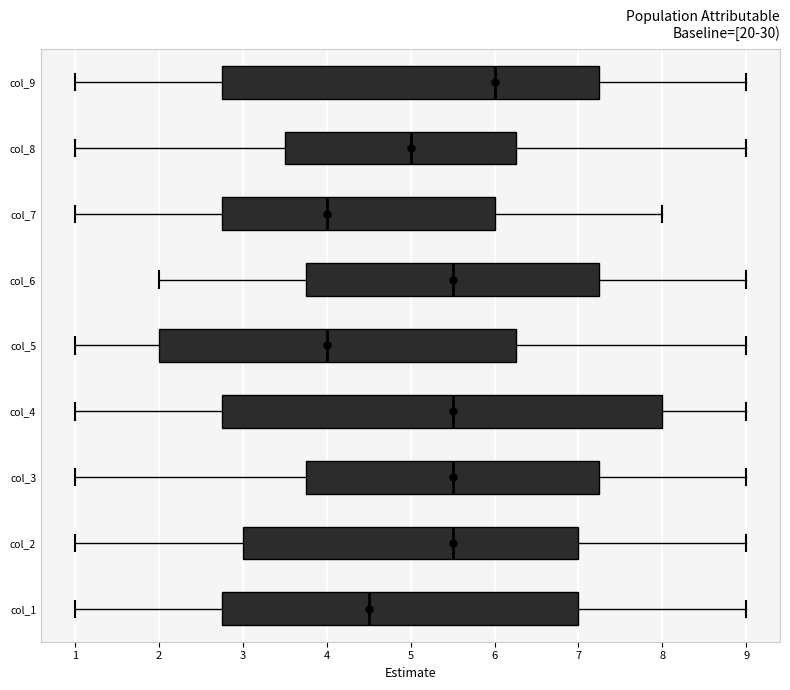

Reading bottom to top, transcribe this box plot: for each box, give where its median line is, the range the box spans, and where its two whiskers end, as read against the x-axis. The values are not printed on the chart, so give them approximately, as read against the axis.

col_1: median 4.5, box 2.8 to 7.0, whiskers 1.0 to 9.0
col_2: median 5.5, box 3.0 to 7.0, whiskers 1.0 to 9.0
col_3: median 5.5, box 3.8 to 7.3, whiskers 1.0 to 9.0
col_4: median 5.5, box 2.8 to 8.0, whiskers 1.0 to 9.0
col_5: median 4.0, box 2.0 to 6.3, whiskers 1.0 to 9.0
col_6: median 5.5, box 3.8 to 7.3, whiskers 2.0 to 9.0
col_7: median 4.0, box 2.8 to 6.0, whiskers 1.0 to 8.0
col_8: median 5.0, box 3.5 to 6.3, whiskers 1.0 to 9.0
col_9: median 6.0, box 2.8 to 7.3, whiskers 1.0 to 9.0